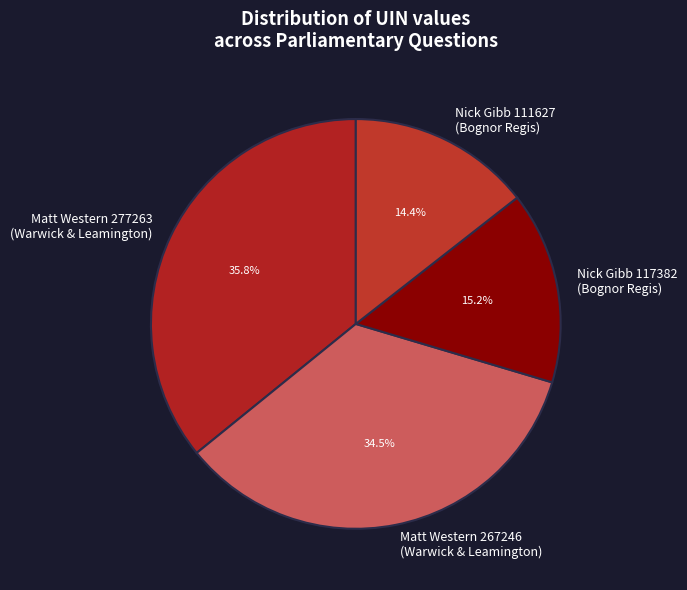

Do Nick Gibb 111627 (Bognor Regis) and Matt Western 267246 (Warwick & Leamington) together represent more than half of the pie?

No